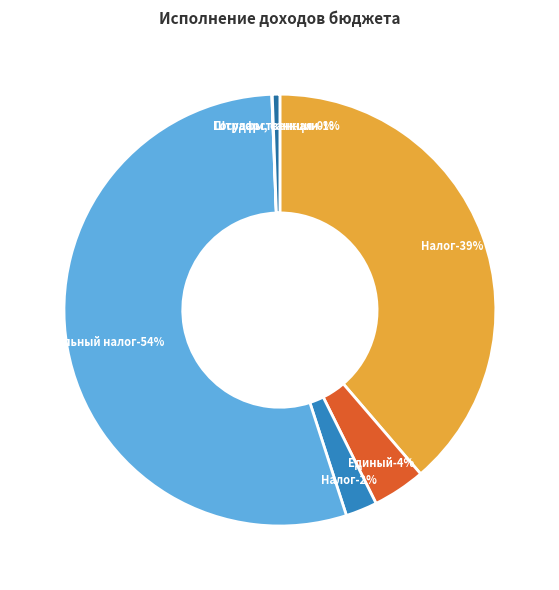

What percentage is the Единый сельскохозяйственный налог slice, to the nearest percent?

4%